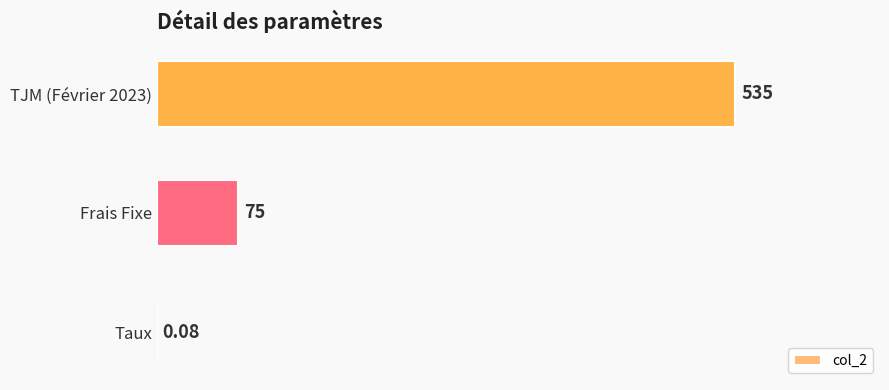

Between TJM (Février 2023) and Frais Fixe, which is larger?

TJM (Février 2023)